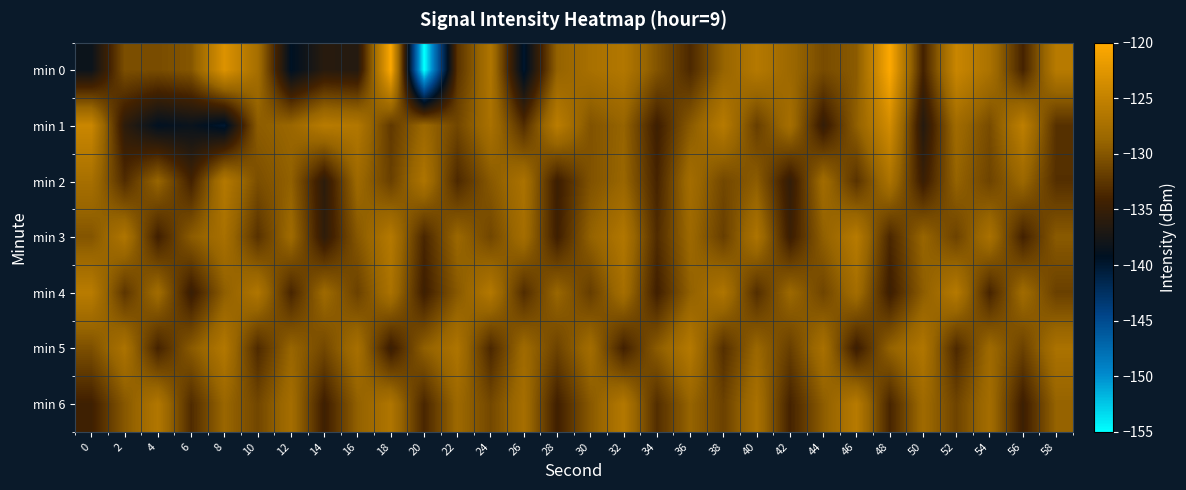

Rank the series at 6 from lowest to highest value.

min 1, min 4, min 2, min 6, min 0, min 5, min 3